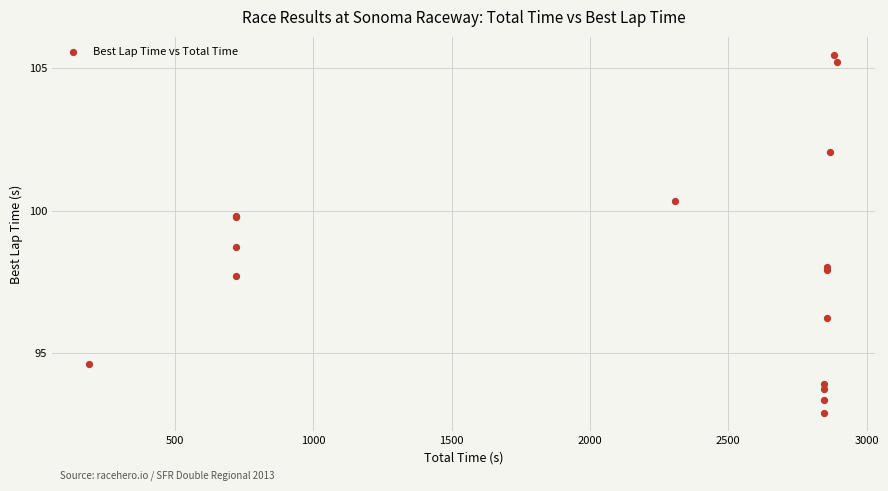

What Y value in the scatter plot is closest to 99?

98.7